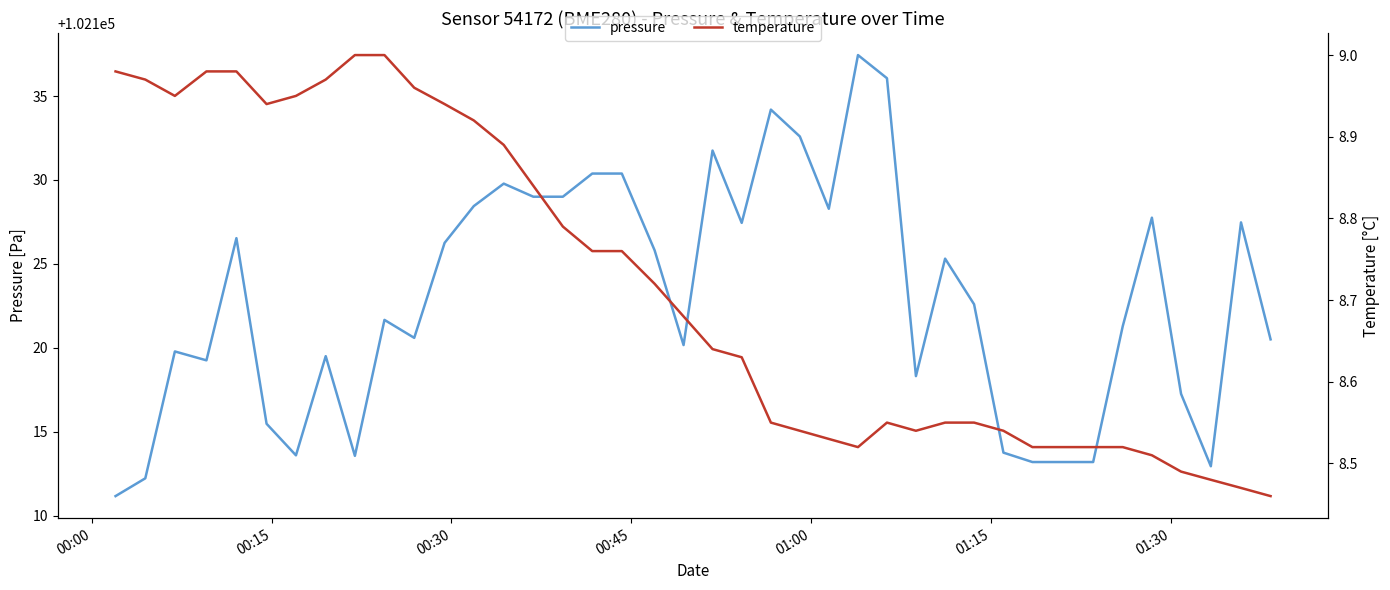

What is the lowest value of the pressure series?

102111.2